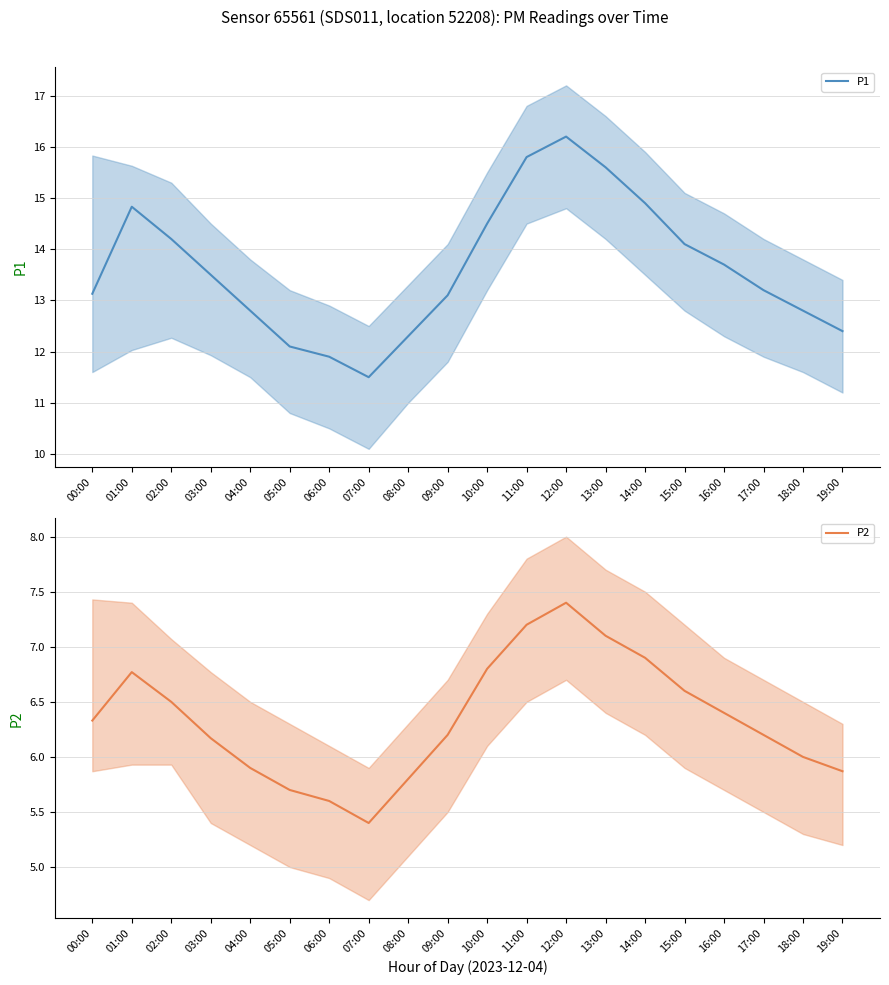

Rank the categories by P1 value from lowest to highest.

07:00, 06:00, 05:00, 08:00, 19:00, 04:00, 18:00, 09:00, 00:00, 17:00, 03:00, 16:00, 15:00, 02:00, 10:00, 01:00, 14:00, 13:00, 11:00, 12:00